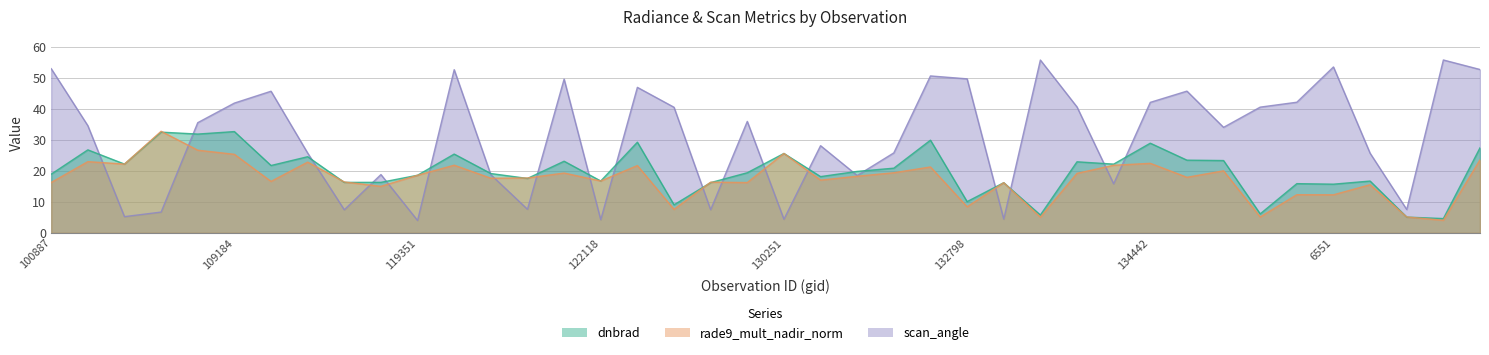

What are all the series names shown in the legend?

dnbrad, rade9_mult_nadir_norm, scan_angle